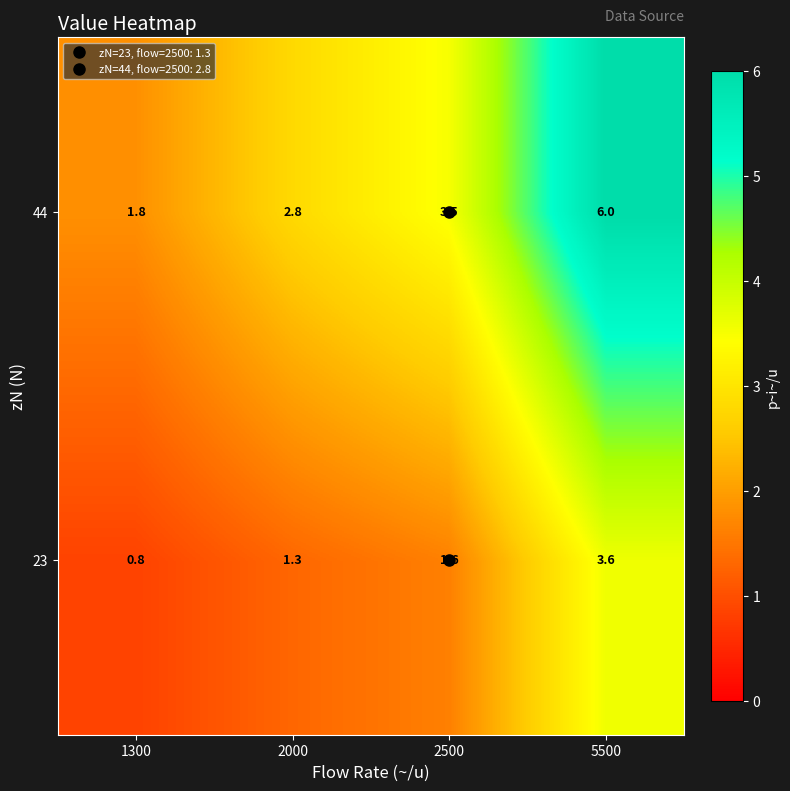

At which label does 44 first exceed 3?

2500